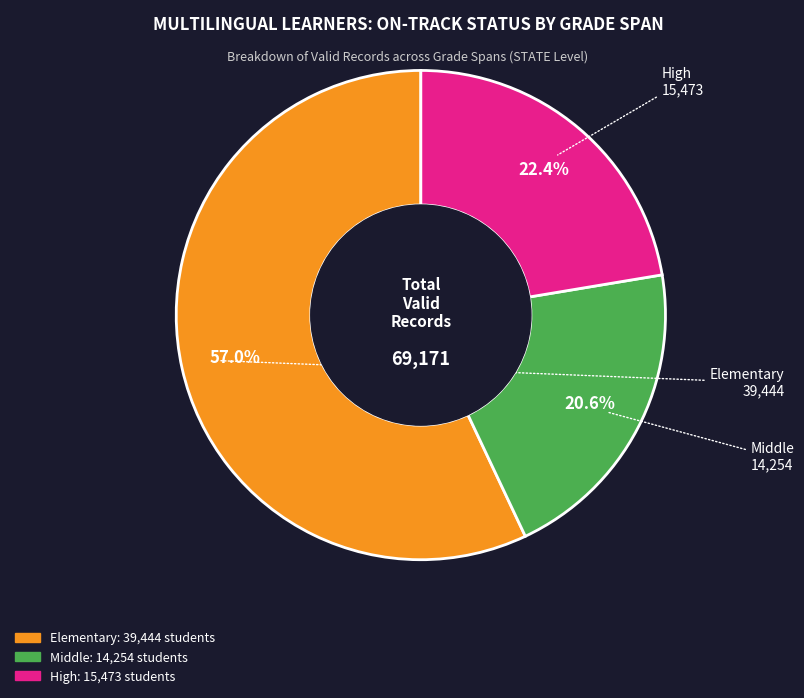

To the nearest percent, what is the difference between the largest and smallest slice percentages?

36%